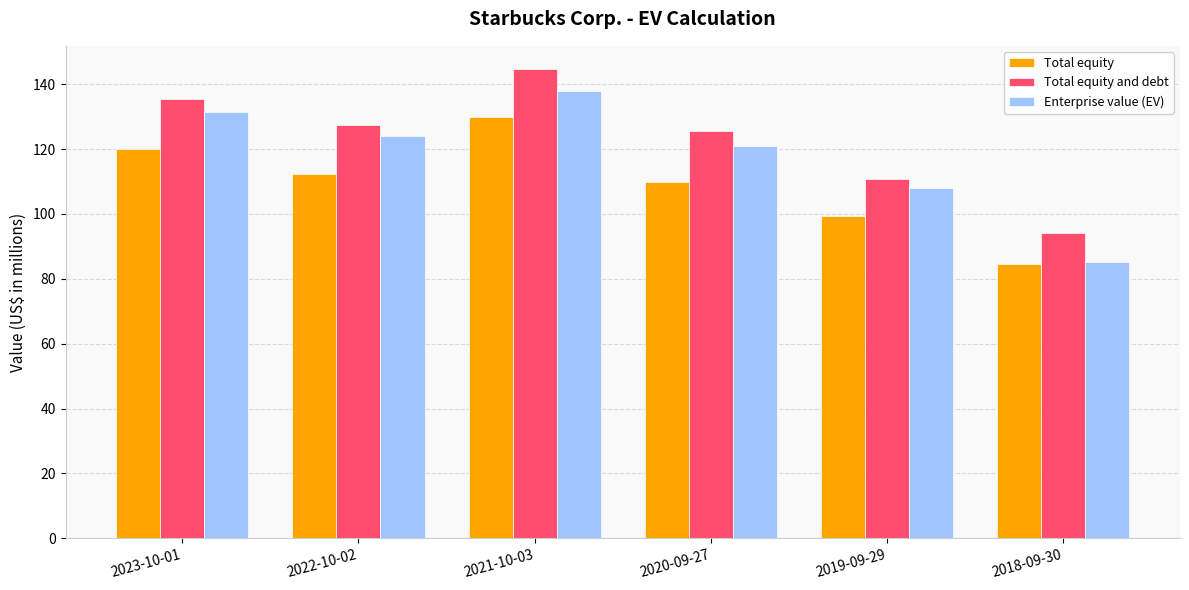

What is the sum of all Total equity values?

656.2